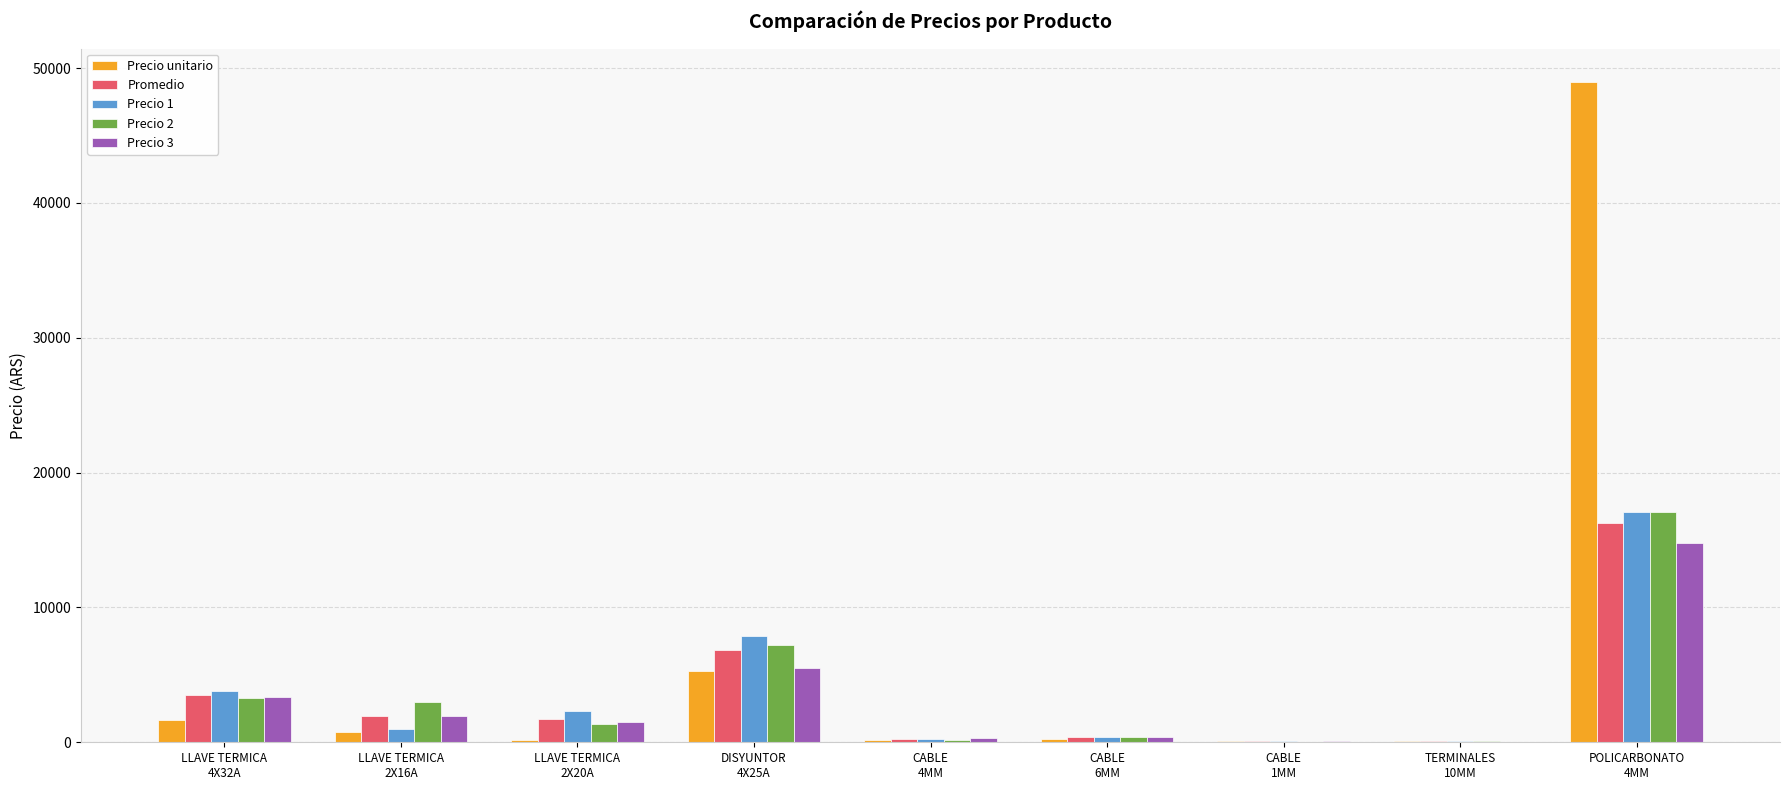

What is the sum of all Precio 1 values?

32861.7